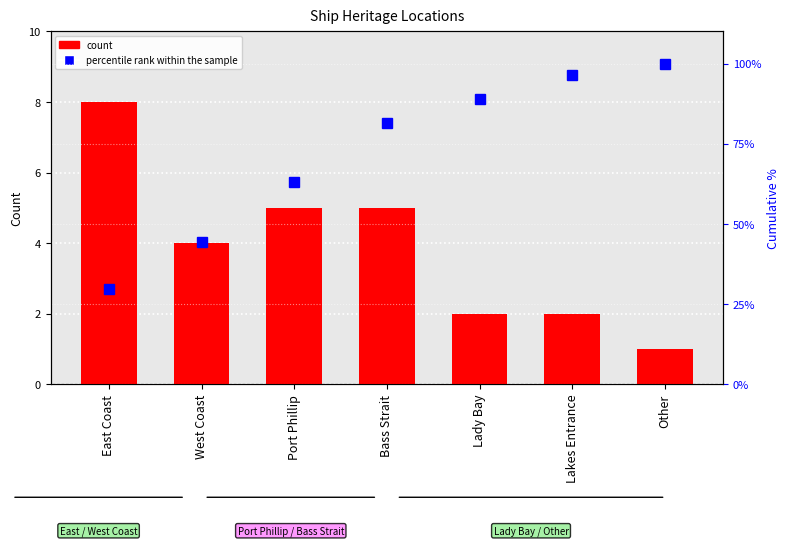

What is the difference between the maximum and minimum values in the percentile rank within the sample series?

70.4